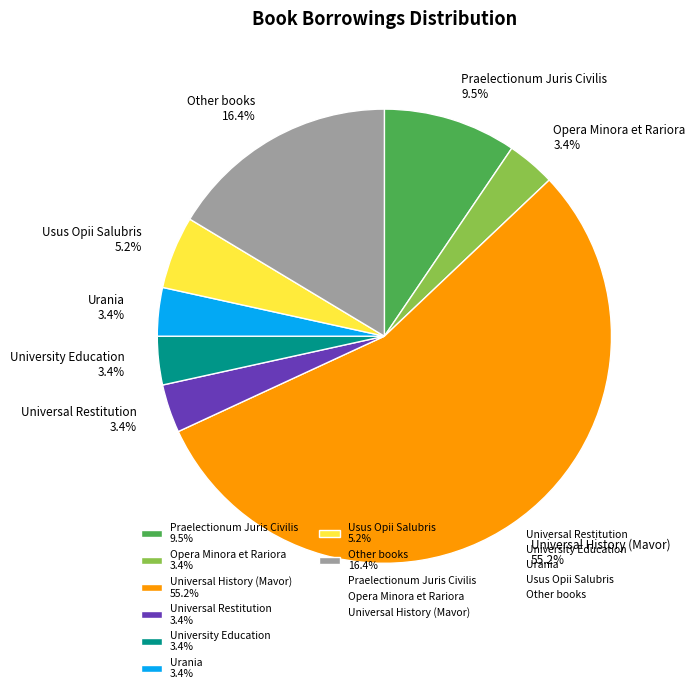

Do Other books 16.4% and Praelectionum Juris Civilis 9.5% together represent more than half of the pie?

No